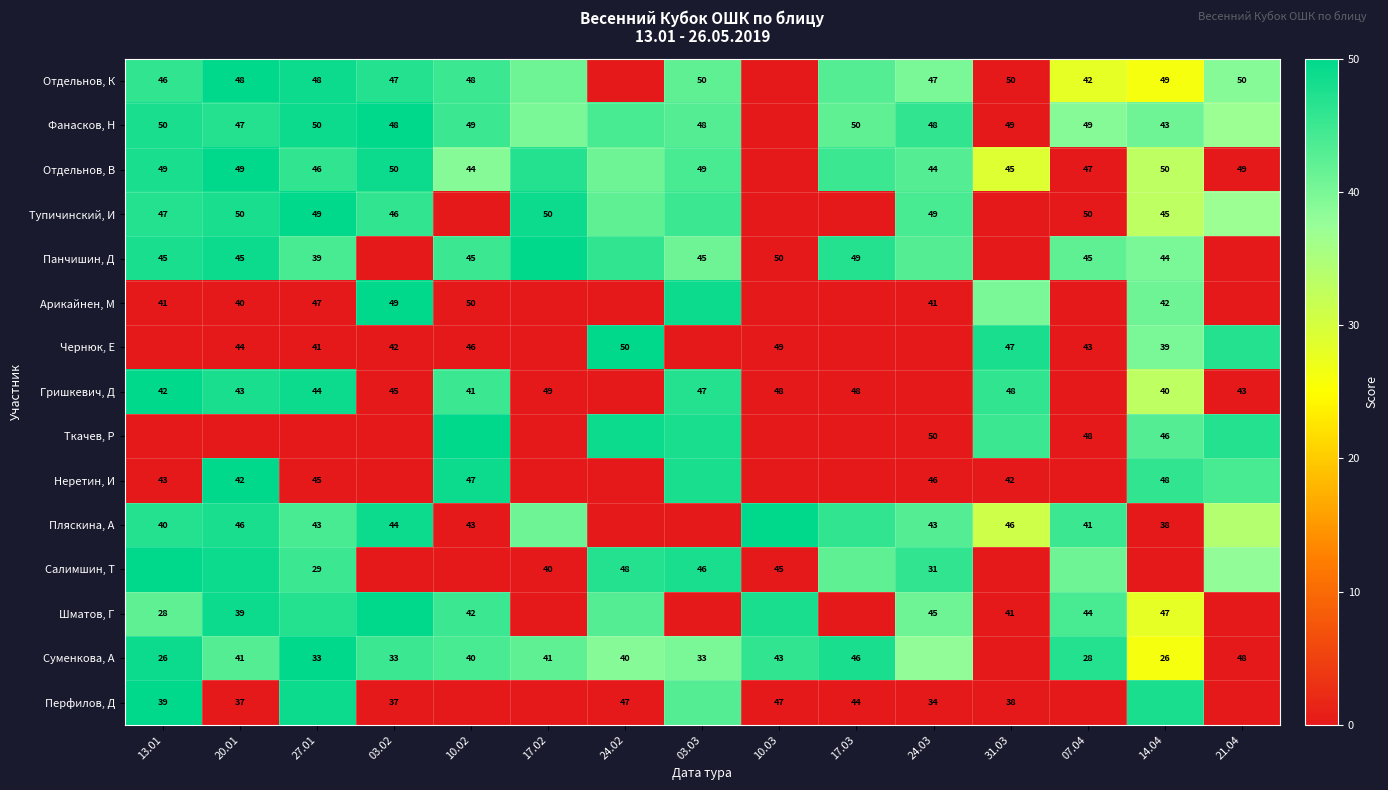

What is the difference between the Шматов, Г values at 20.01 and 24.03?

6